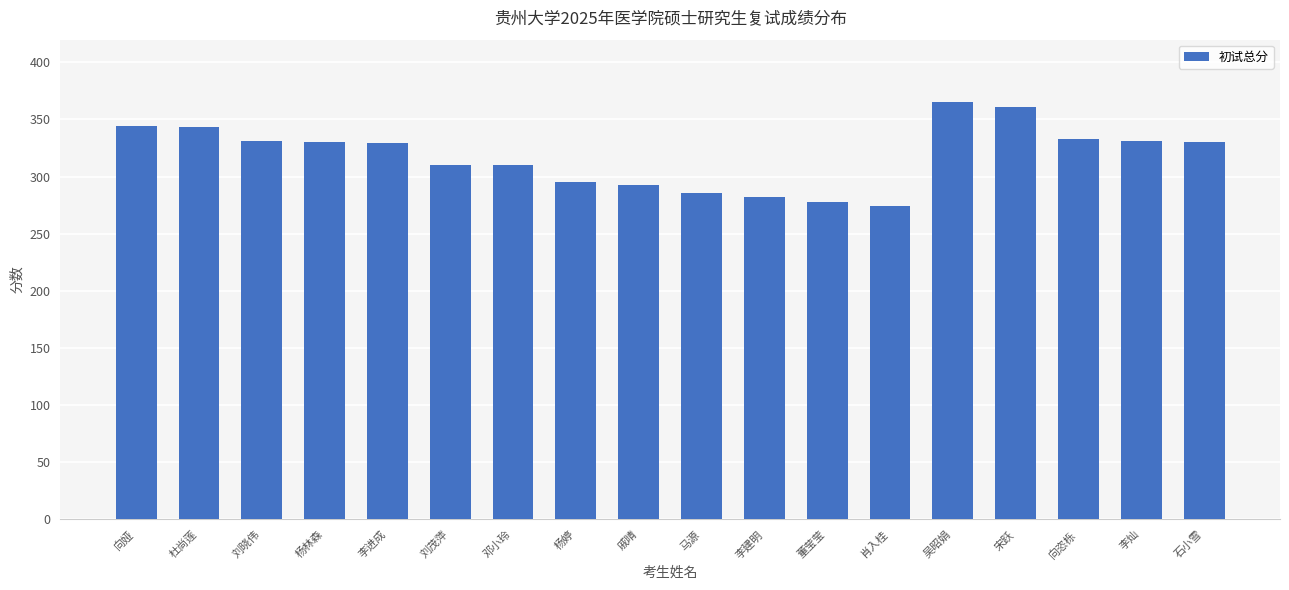

Is it true that the value at 吴昭娟 is 365?

True